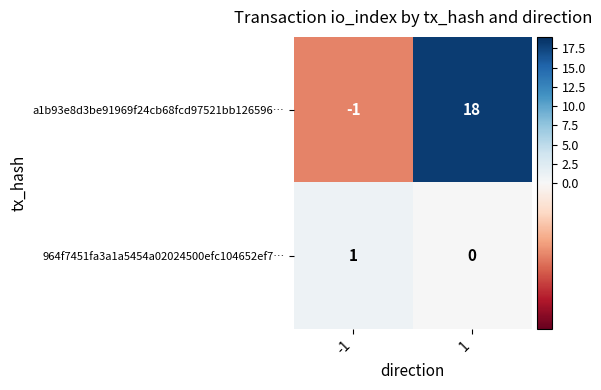

Reading left to right, what are all the values shown in this chart?

a1b93e8d3be91969f24cb68fcd97521bb126596…: -1=-1	1=18
964f7451fa3a1a5454a02024500efc104652ef7…: -1=1	1=0